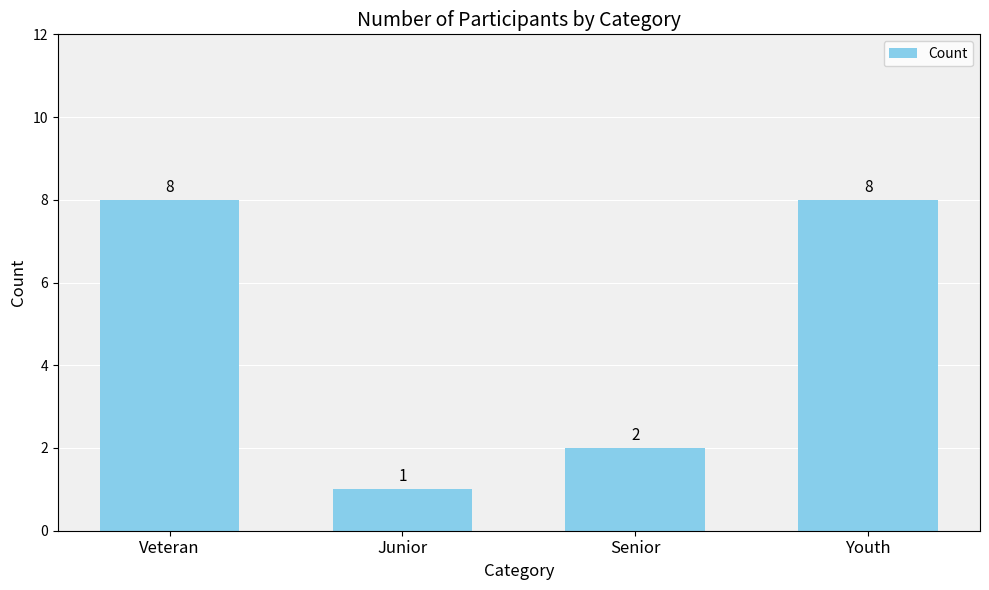

Where is the data nearest to the value 4?

Senior